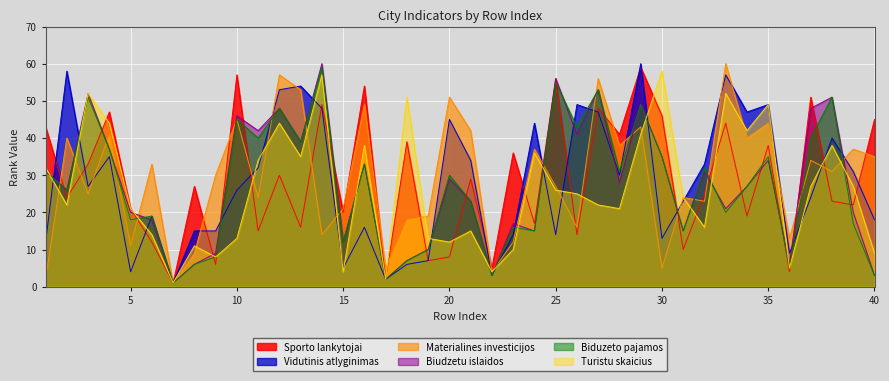

Which has a higher value, 34 or 38?

38